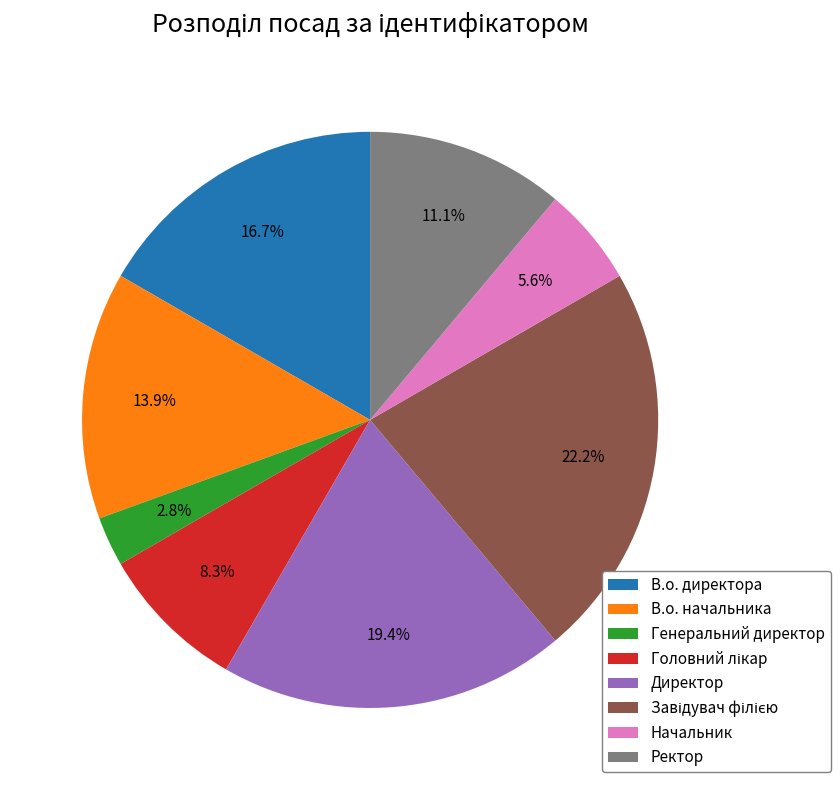

How much of the chart is everything except Начальник?

94.4%